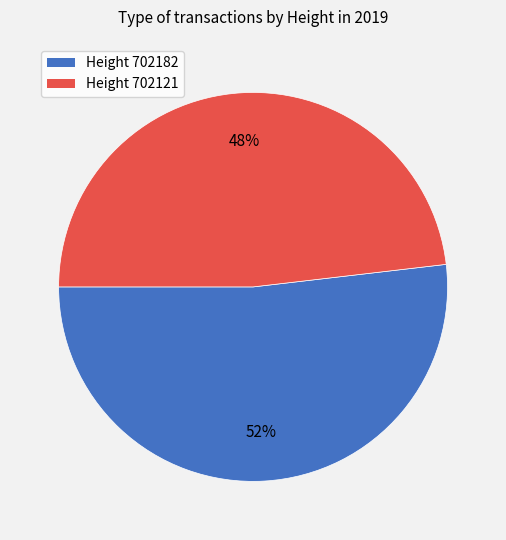

Is there any slice that represents more than half of the pie?

Yes